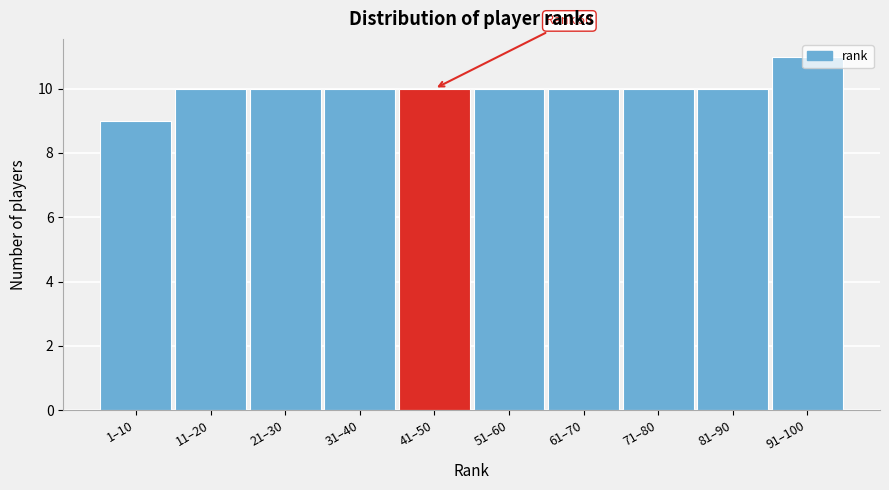

What is the sum of the values at 51–60 and 61–70?

20